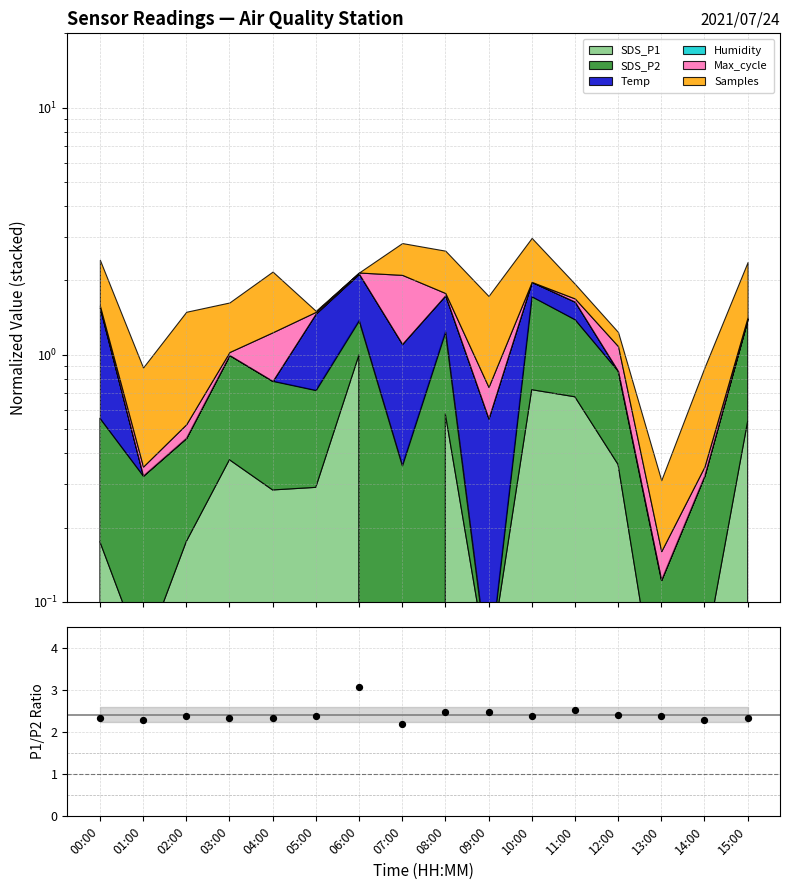

Which has a higher value, 07:00 or 13:00?

13:00